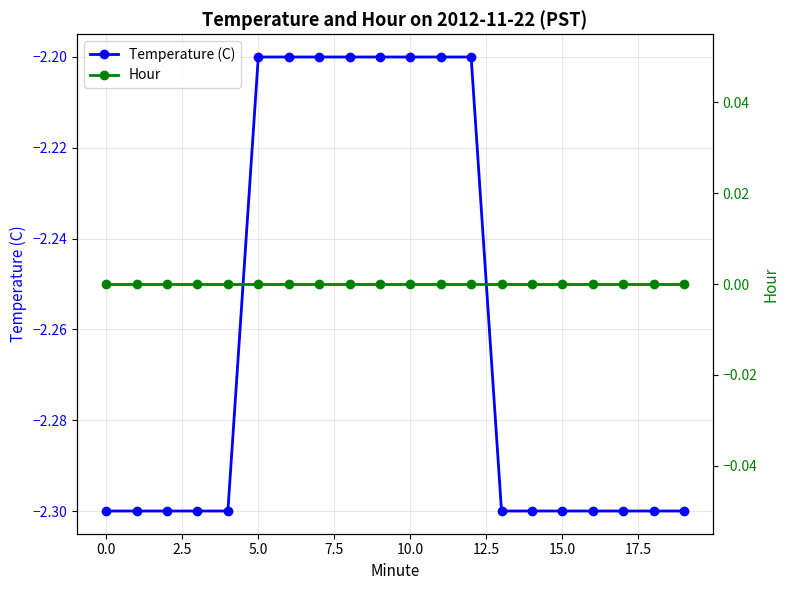

List the series in order of their overall mean, highest first.

Hour, Temperature (C)